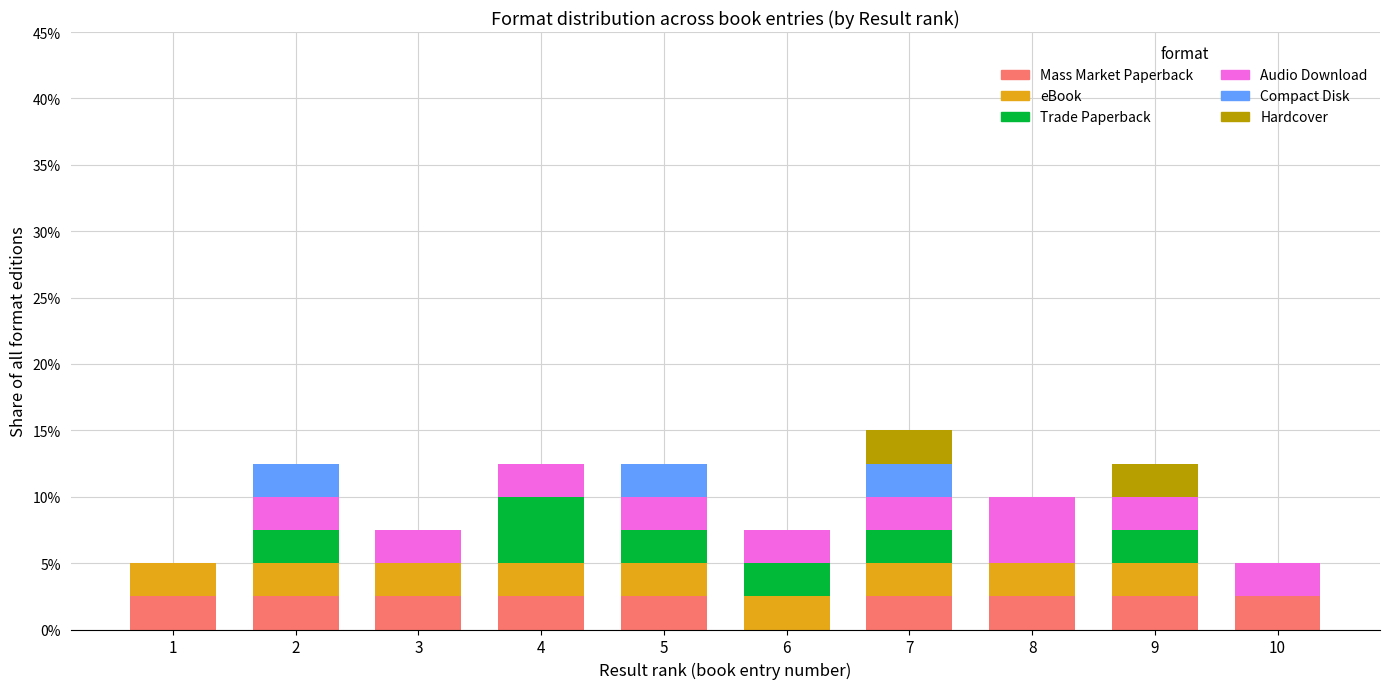

What is the highest value of the Mass Market Paperback series?

2.5